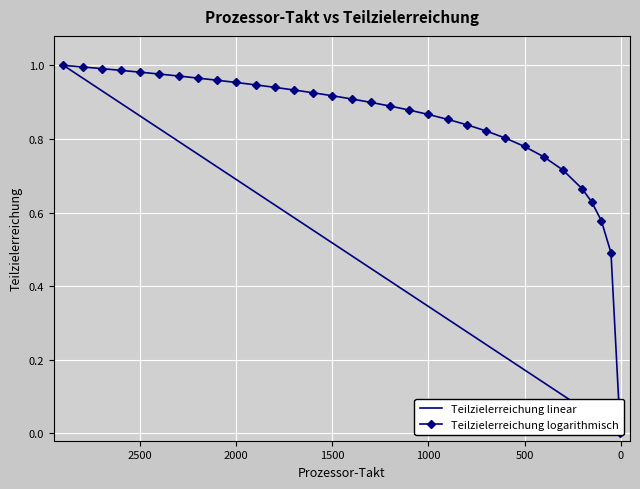

At how many categories does at least one series exceed 0?

32